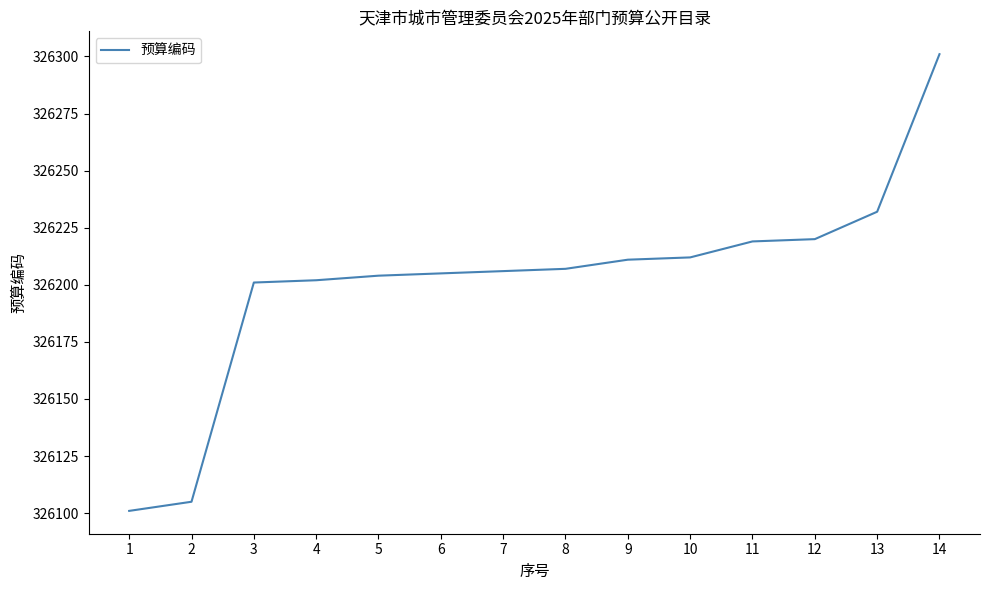

What is the minimum value shown in the chart?

326101